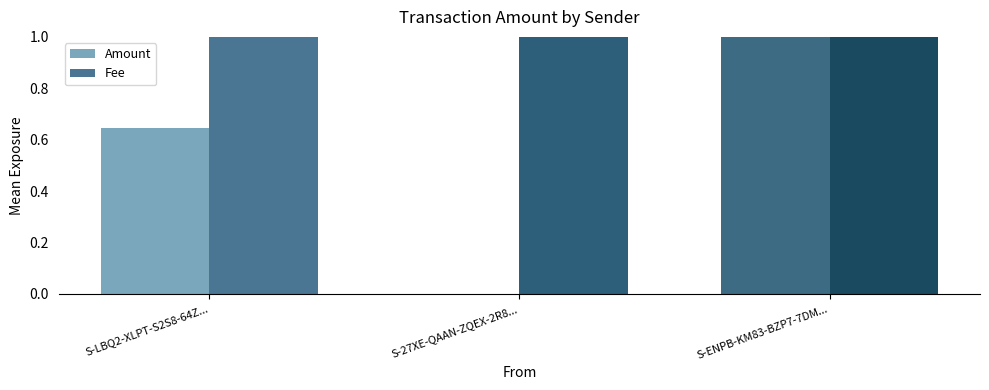

Which series has the largest total across all categories?

Fee